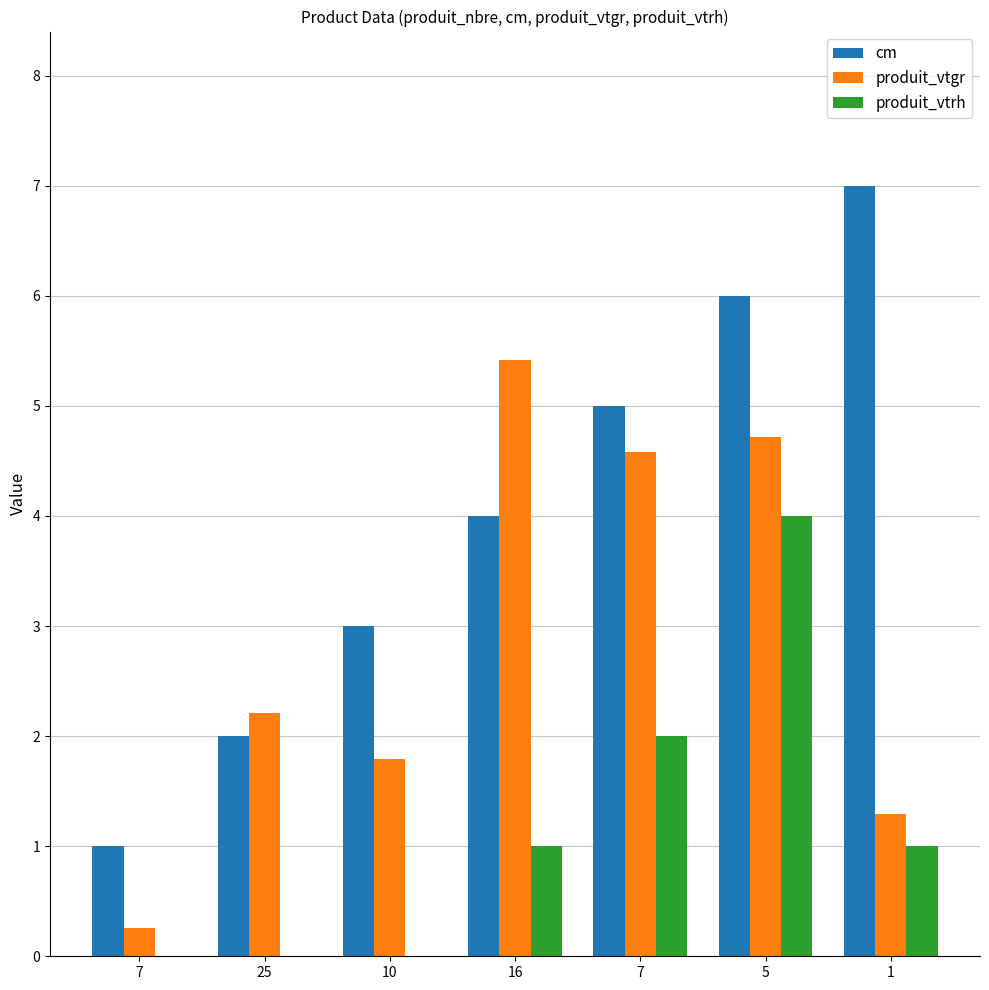

What is the difference between the second highest and minimum values in the produit_vtgr series?

4.5